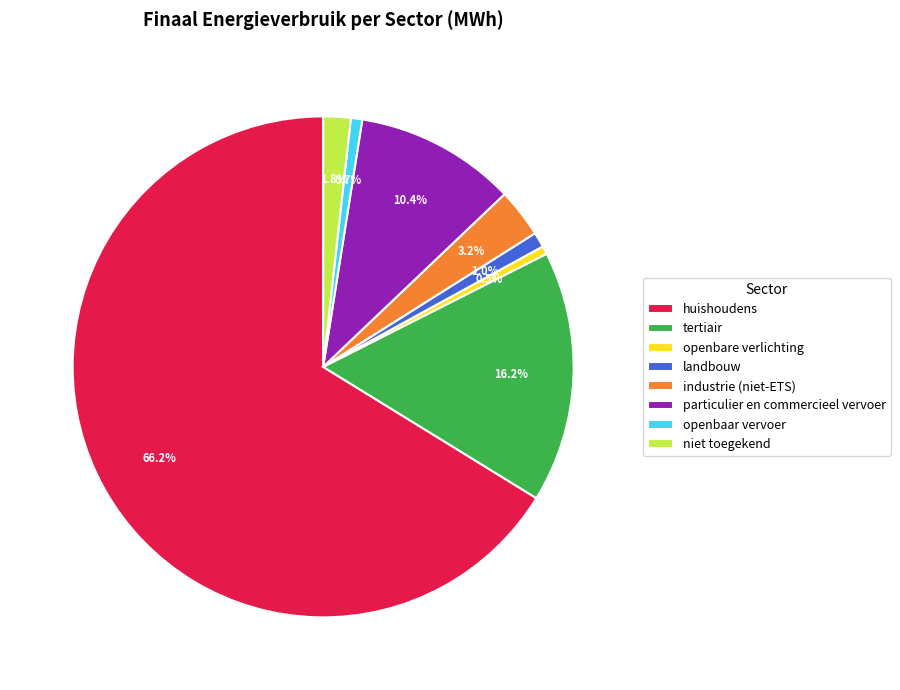

Which slice is the largest?

huishoudens